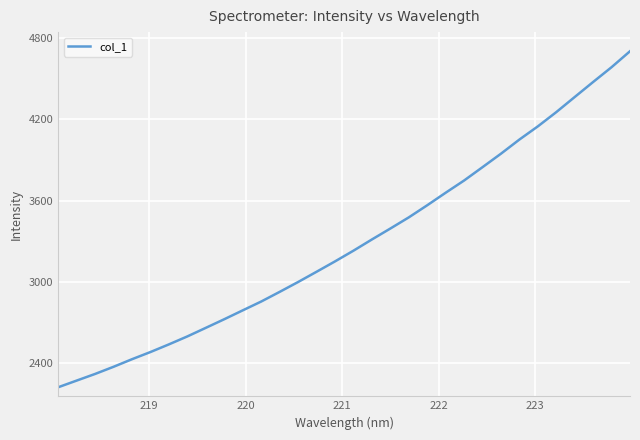

What is the greatest value displayed?

4700.9